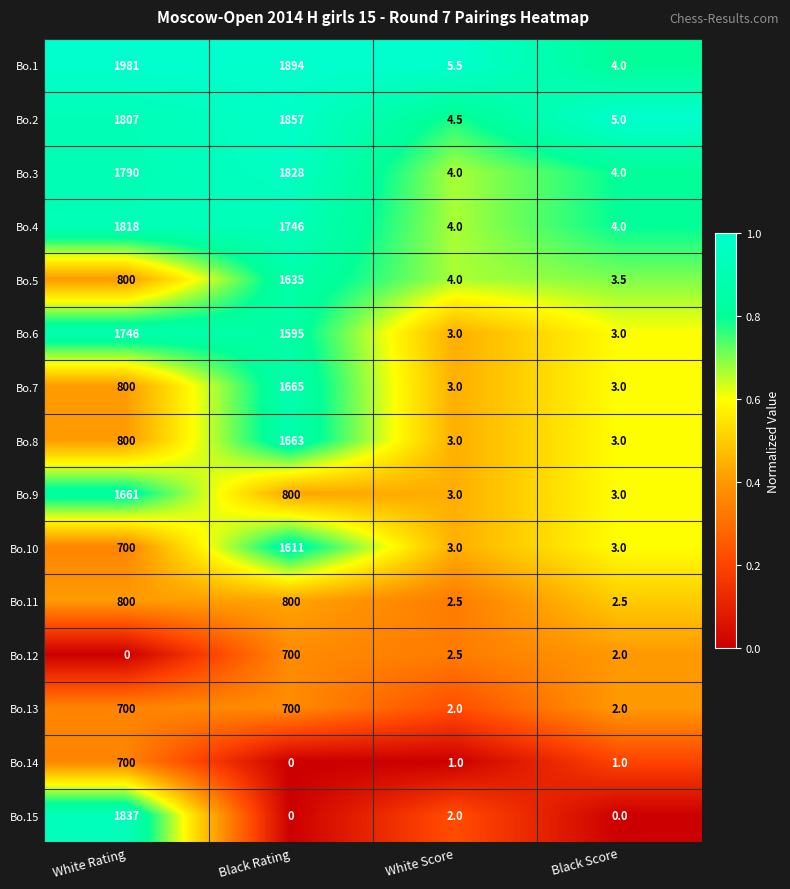

What is the difference between the highest and lowest values at White Rating?

1981.0